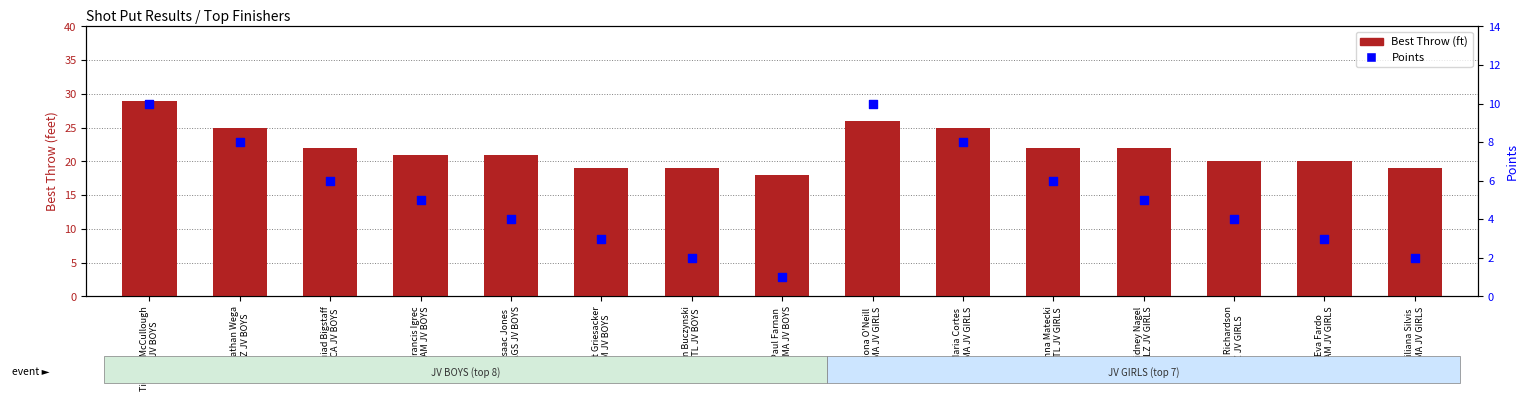

Which series has the largest Y range (max minus min)?

Best Throw (ft)